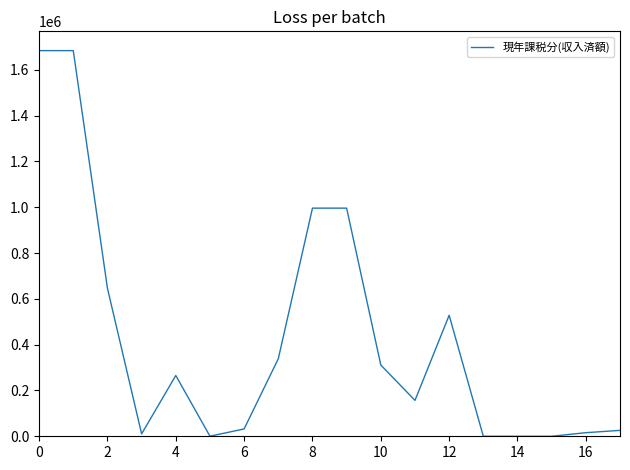

What is the difference between the maximum and second lowest values?

1683477